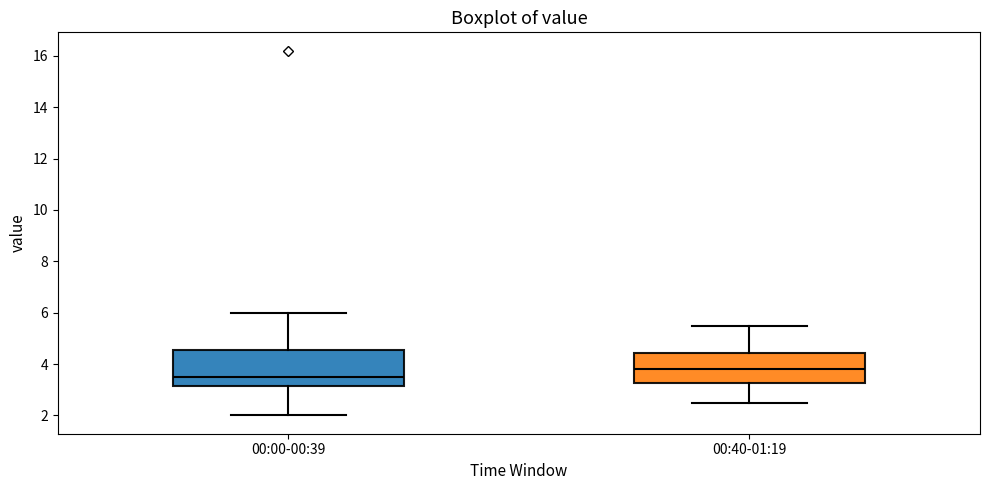

Reading left to right, transcribe this box plot: for each box, give where its median line is, the range the box spans, and where its two whiskers end, as read against the y-axis. The values are not printed on the chart, so give them approximately, as read against the axis.

00:00-00:39: median 3.6, box 3.2 to 4.6, whiskers 2.0 to 6.0
00:40-01:19: median 3.8, box 3.2 to 4.4, whiskers 2.6 to 5.6